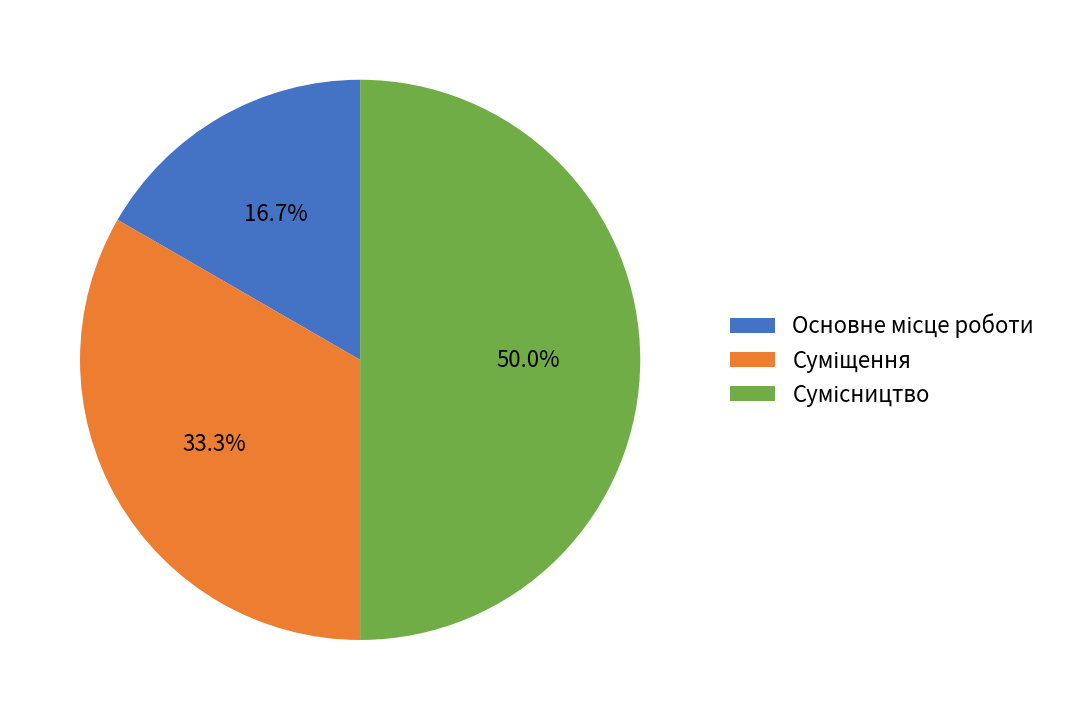

Is it true that Основне місце роботи is 17% of the pie?

True